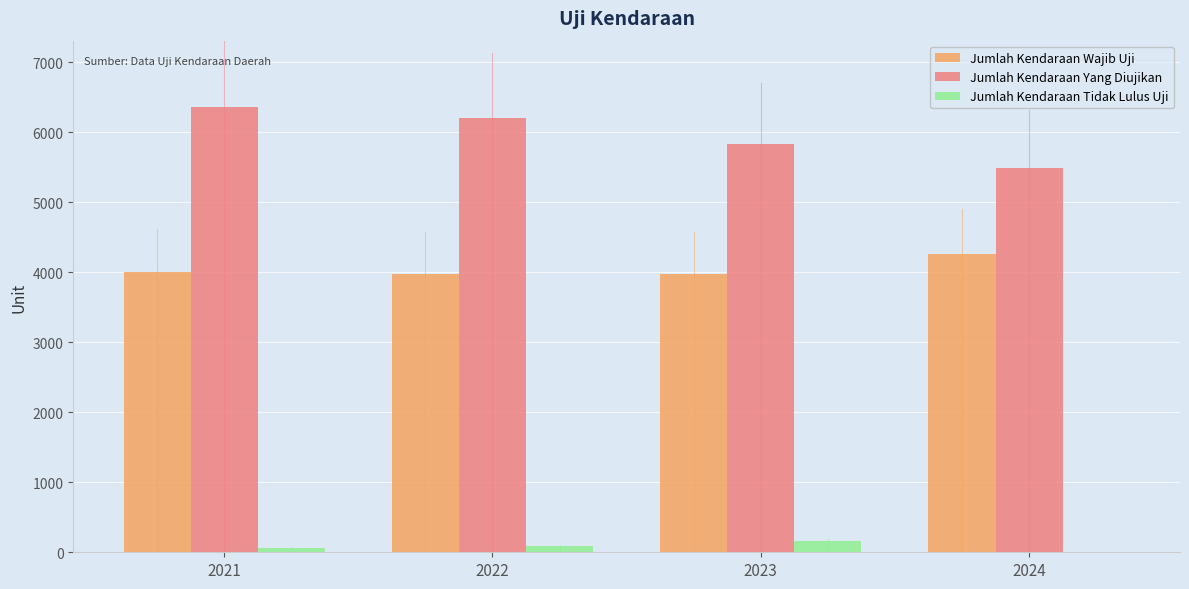

Which series changed the most between 2021 and 2024?

Jumlah Kendaraan Yang Diujikan